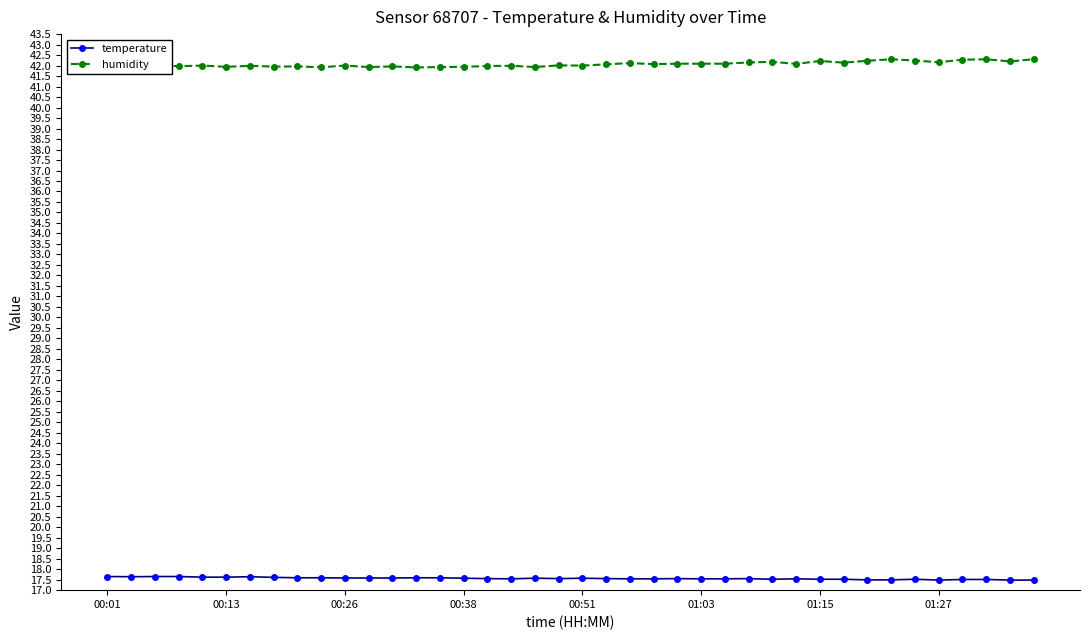

At how many categories does at least one series exceed 40?

40